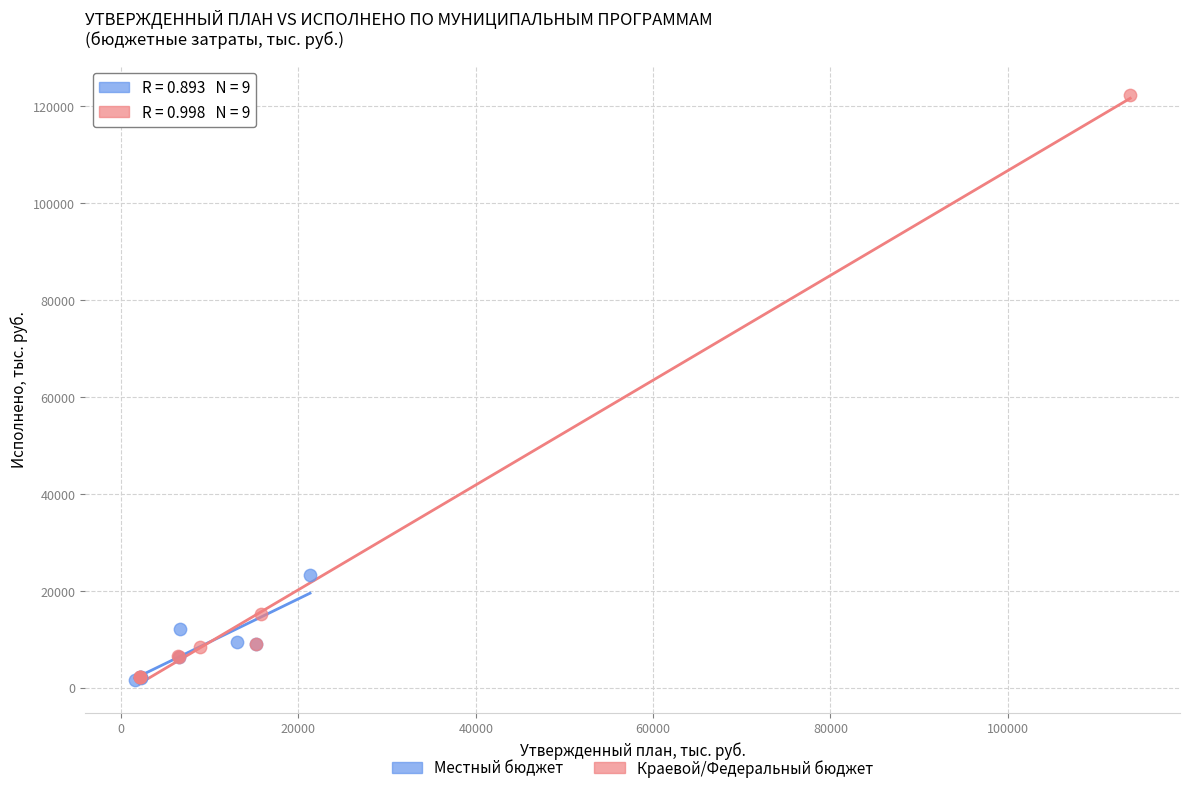

Which series reaches the maximum Y coordinate?

Краевой/Федеральный бюджет